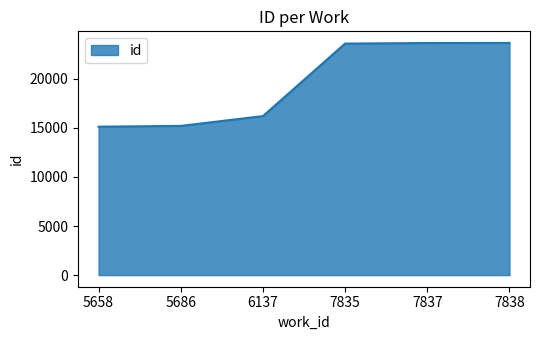

Where is the data nearest to the value 19376?

6137